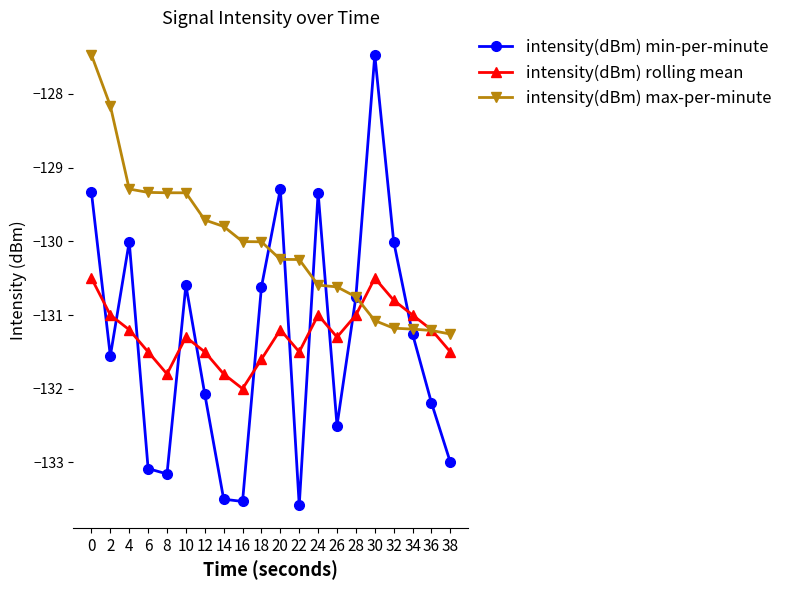

How many series are shown in this chart?

3